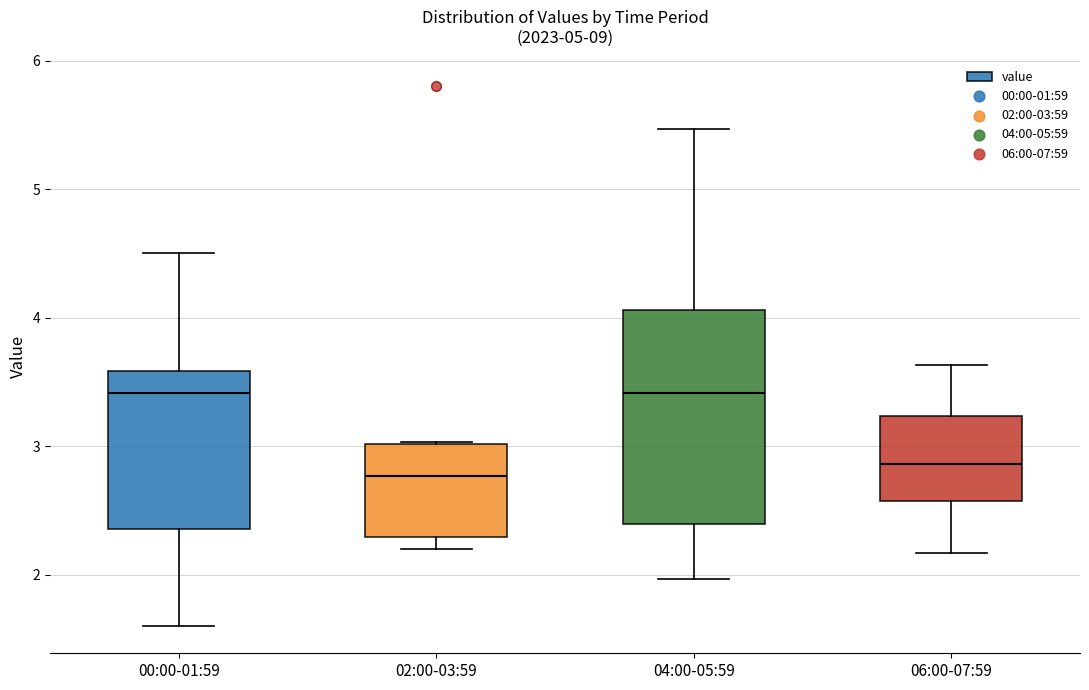

Reading left to right, transcribe this box plot: for each box, give where its median line is, the range the box spans, and where its two whiskers end, as read against the y-axis. The values are not printed on the chart, so give them approximately, as read against the axis.

00:00-01:59: median 3.4, box 2.4 to 3.6, whiskers 1.6 to 4.5
02:00-03:59: median 2.8, box 2.3 to 3.0, whiskers 2.2 to 3.0
04:00-05:59: median 3.4, box 2.4 to 4.1, whiskers 2.0 to 5.5
06:00-07:59: median 2.9, box 2.6 to 3.2, whiskers 2.2 to 3.6